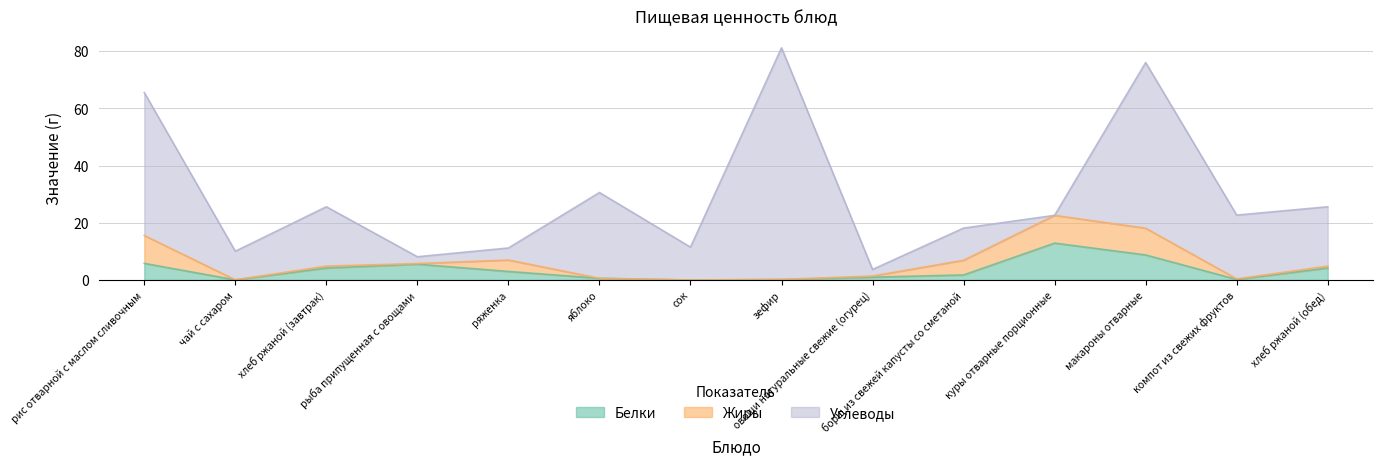

At how many categories does at least one series exceed 11?

10